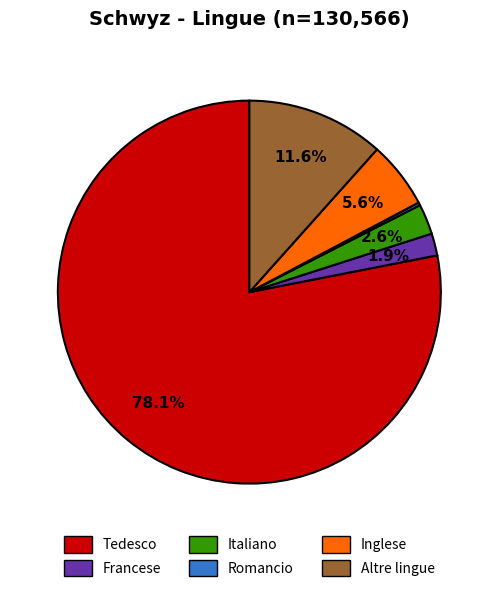

Is there any slice that represents more than half of the pie?

Yes